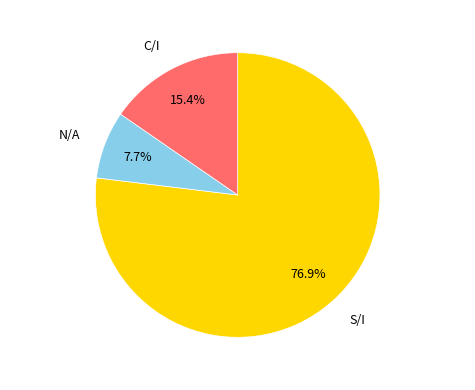

Which category has the biggest portion of the pie?

S/I